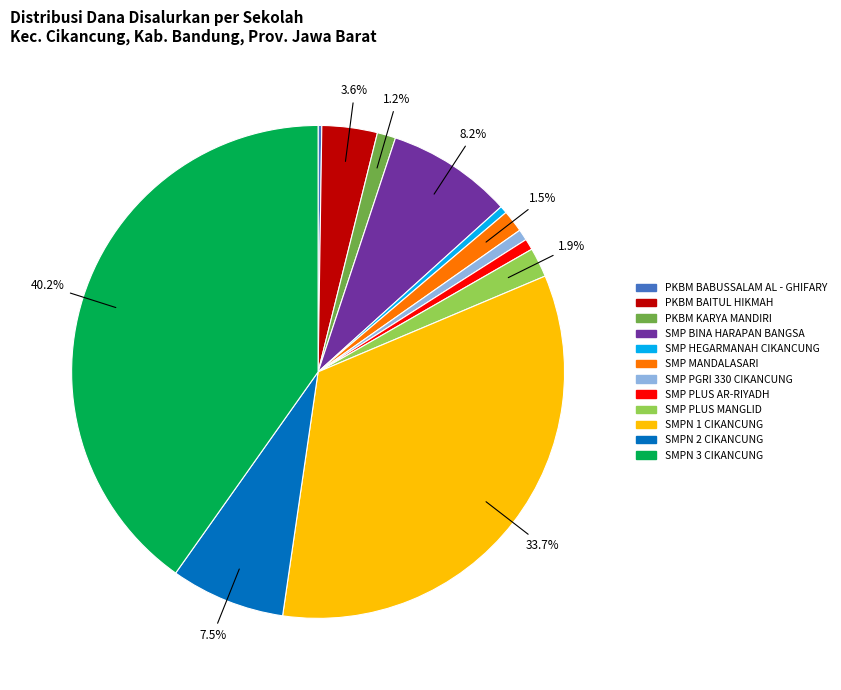

Which slice is the largest?

SMPN 3 CIKANCUNG